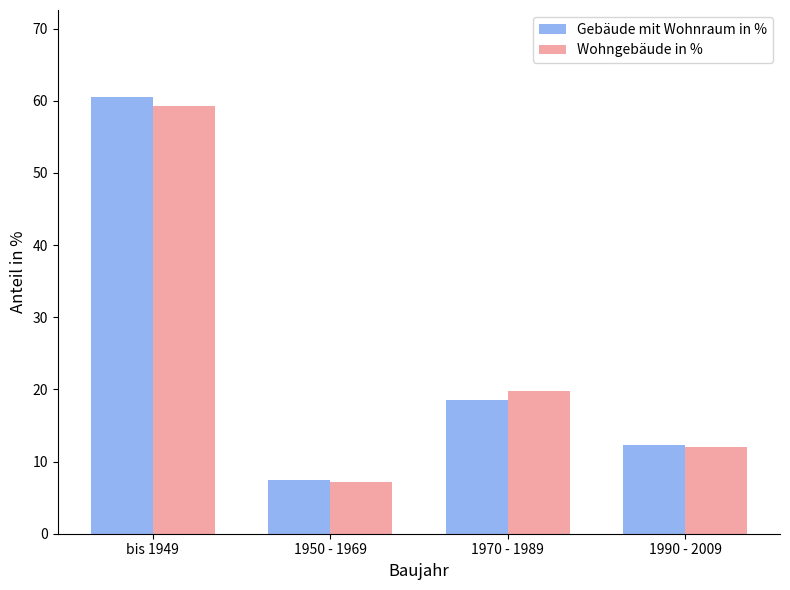

What is the value of the Gebäude mit Wohnraum in % bar at the 2nd from the left?

7.5